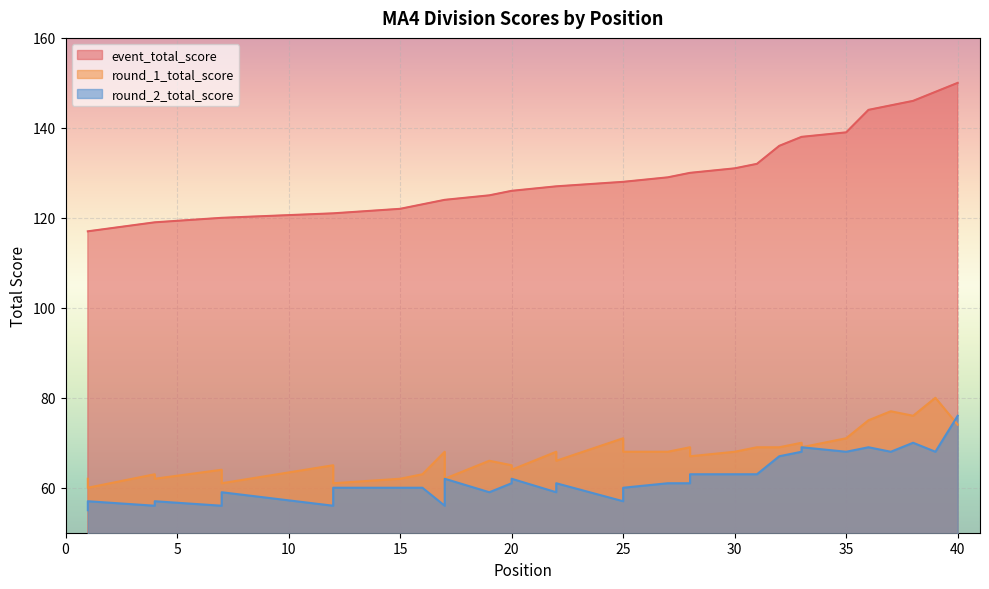

What are all the series names shown in the legend?

event_total_score, round_1_total_score, round_2_total_score